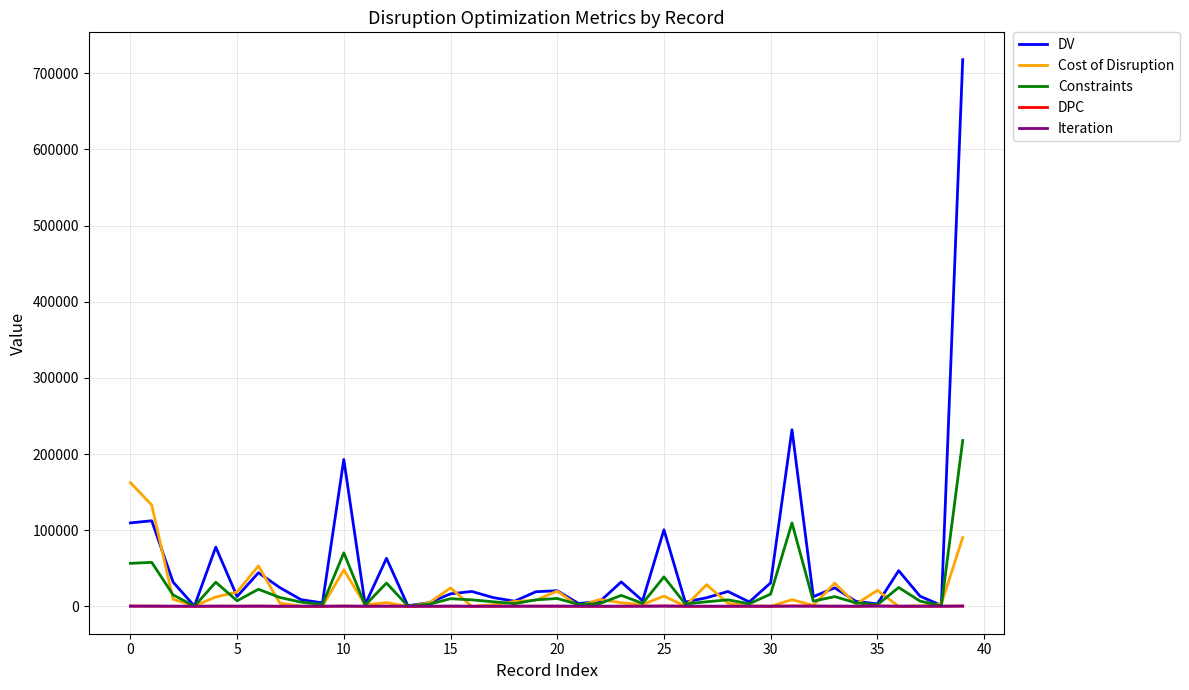

Which series has the largest range (max minus min)?

DV